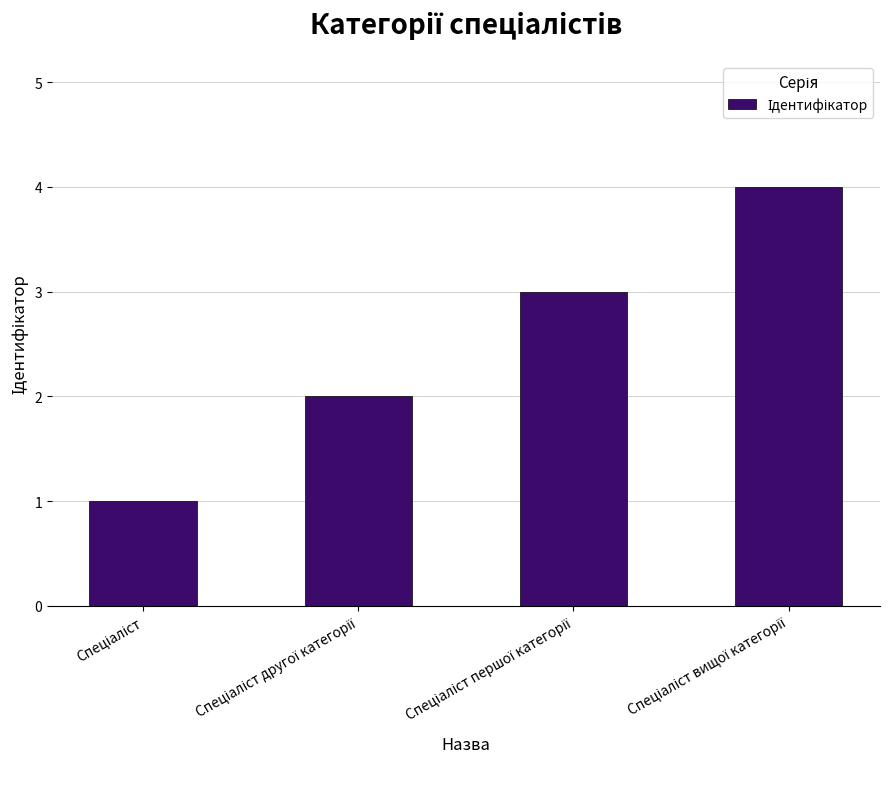

What is the difference between the second highest and minimum values?

2